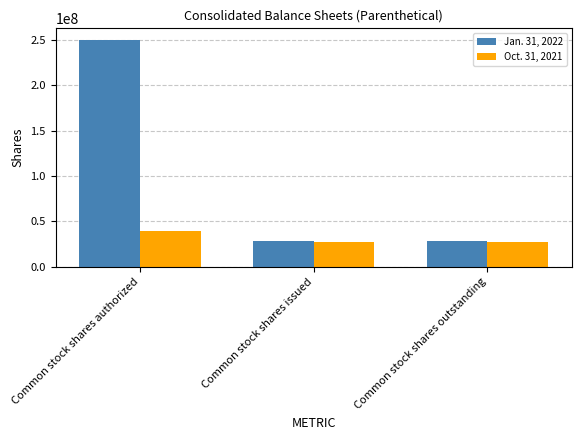

The value of Jan. 31, 2022 at Common stock shares outstanding is 28045577. True or false?

True